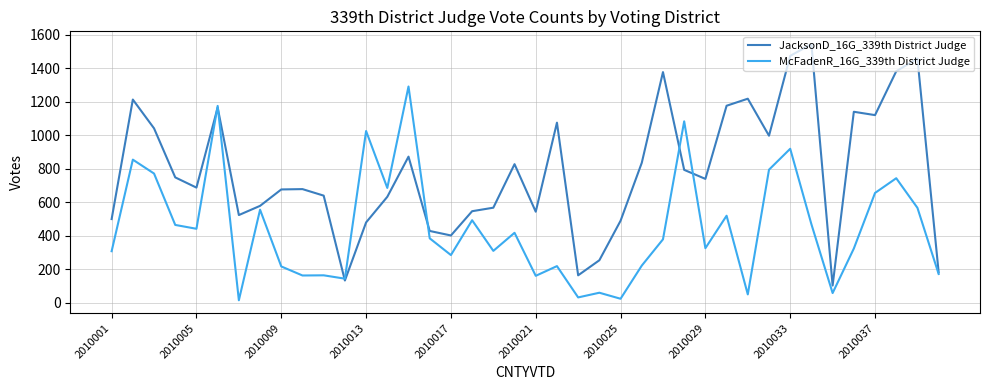

List the series in order of their overall mean, lowest first.

McFadenR_16G_339th District Judge, JacksonD_16G_339th District Judge